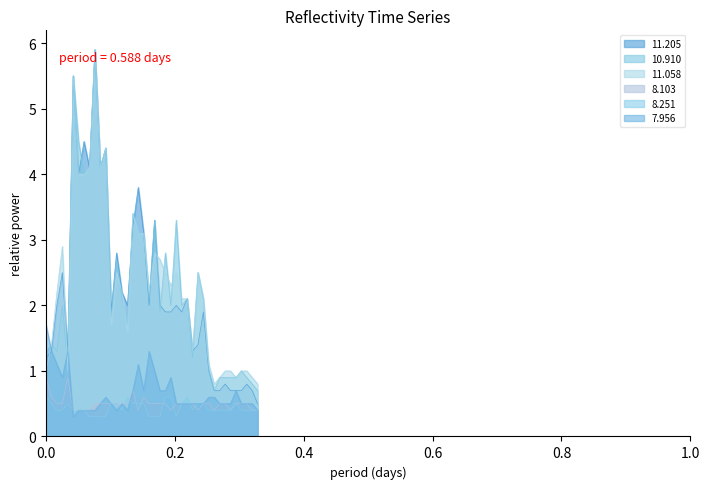

What is the minimum value shown in the chart?

0.3